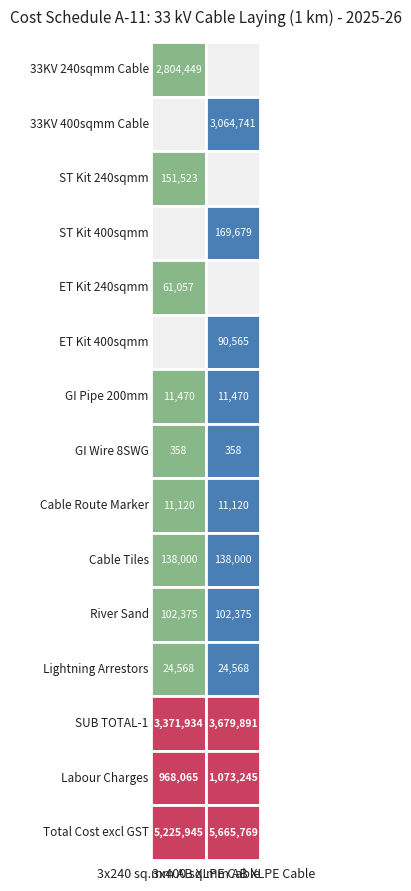

The value of values_240 at 11 is 36447.7. True or false?

False